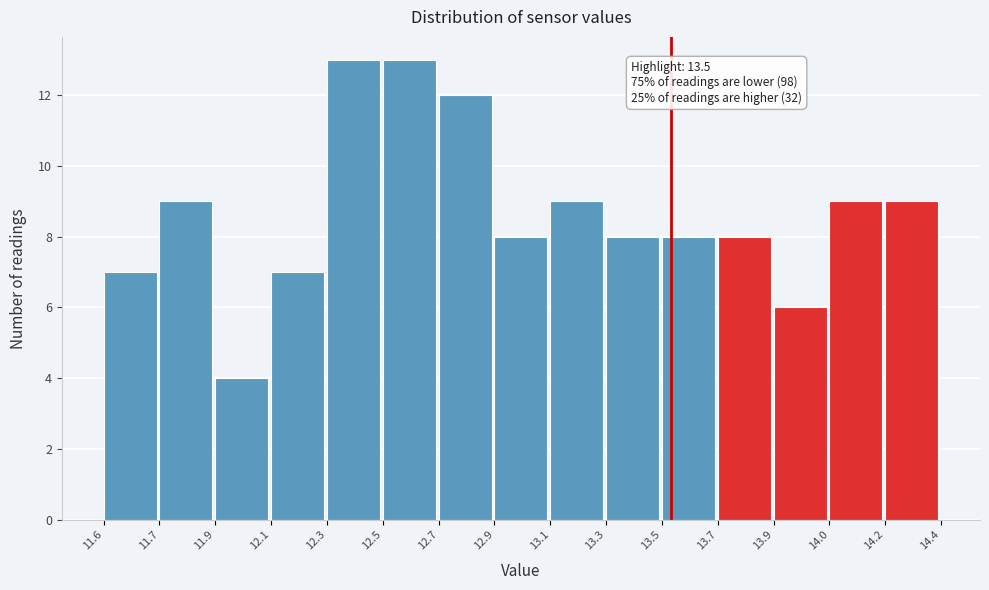

Reading left to right, list all the values displayed in this chart.

7	9	4	7	13	13	12	8	9	8	8	8	6	9	9